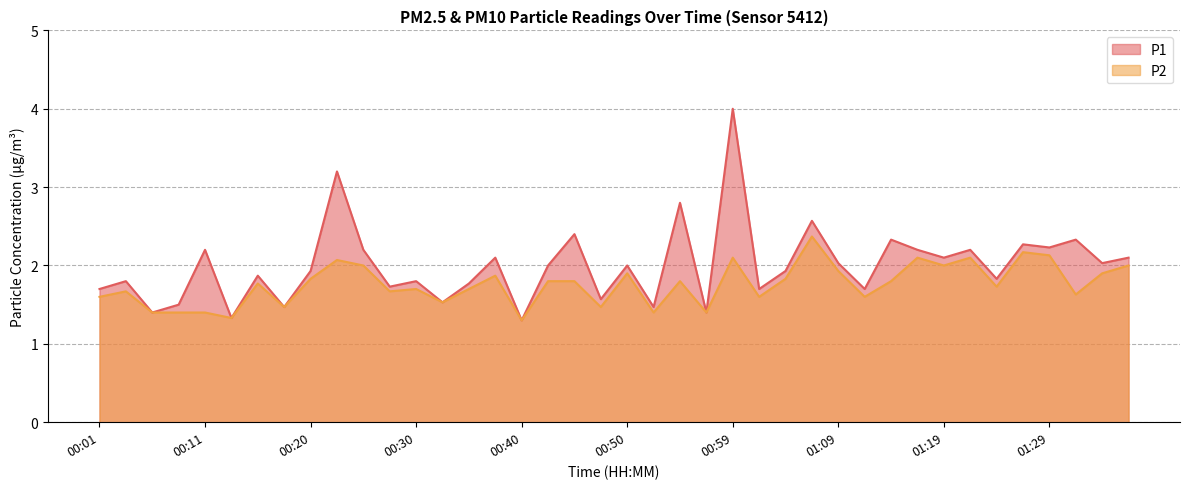

What is the minimum value for P1?

1.3